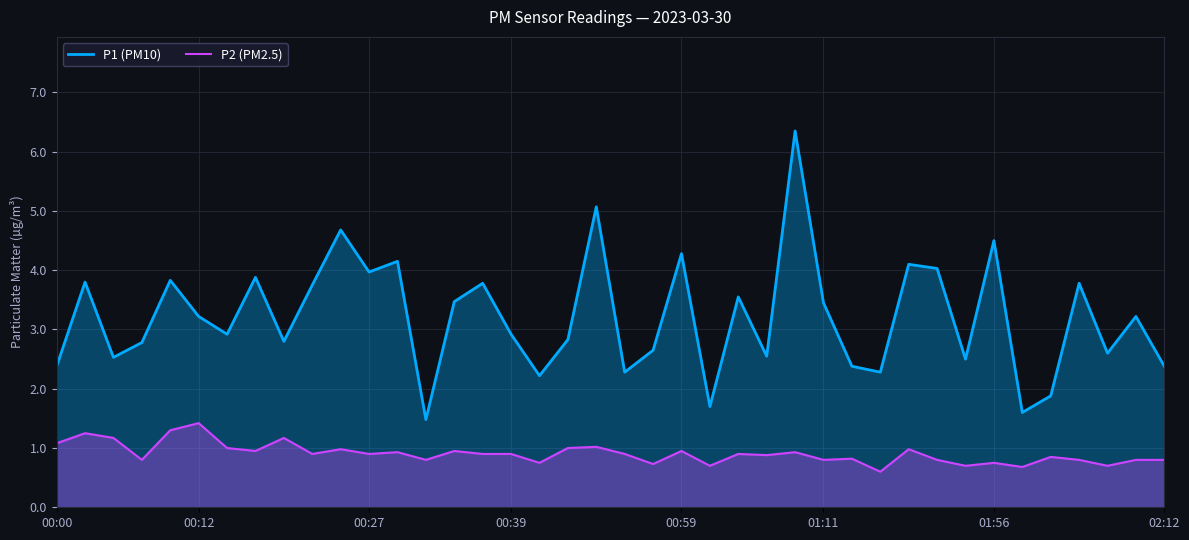

Which has a higher value, 9 or 23?

9